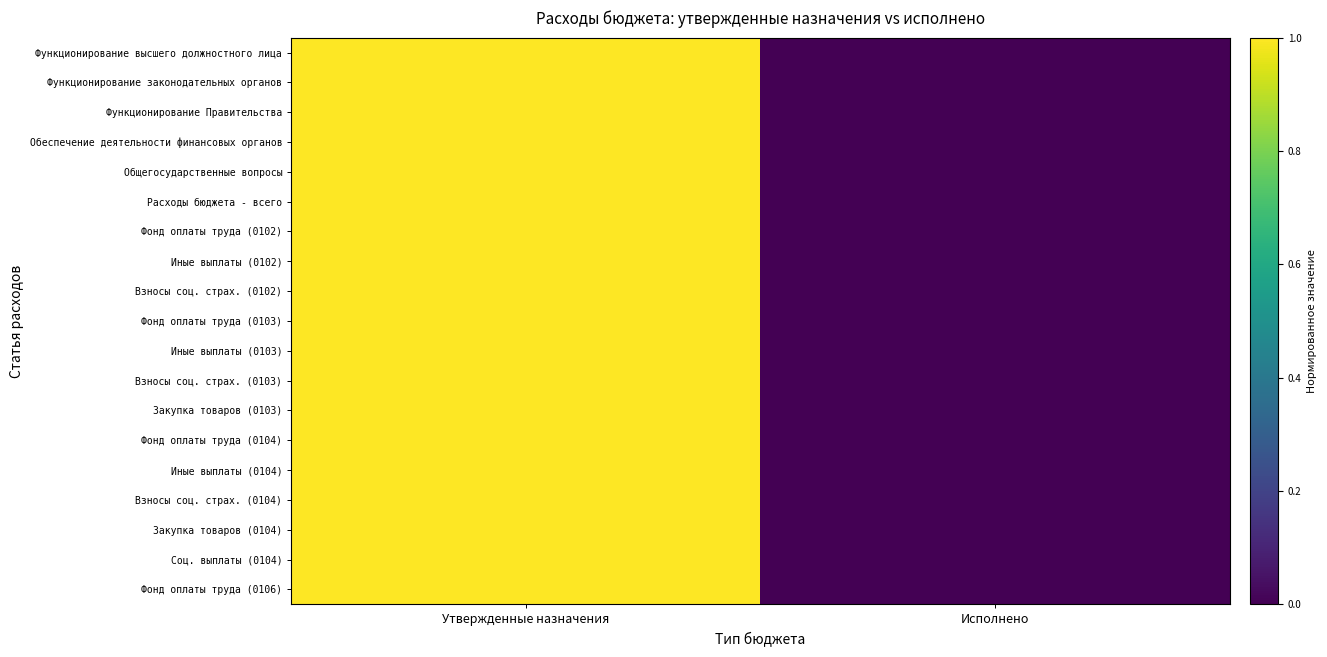

Reading left to right, what are all the values shown in this chart?

Функционирование высшего должностного лица: Утвержденные назначения=1	Исполнено=0
Функционирование законодательных органов: Утвержденные назначения=1	Исполнено=0
Функционирование Правительства: Утвержденные назначения=1	Исполнено=0
Обеспечение деятельности финансовых органов: Утвержденные назначения=1	Исполнено=0
Общегосударственные вопросы: Утвержденные назначения=1	Исполнено=0
Расходы бюджета - всего: Утвержденные назначения=1	Исполнено=0
Фонд оплаты труда (0102): Утвержденные назначения=1	Исполнено=0
Иные выплаты (0102): Утвержденные назначения=1	Исполнено=0
Взносы соц. страх. (0102): Утвержденные назначения=1	Исполнено=0
Фонд оплаты труда (0103): Утвержденные назначения=1	Исполнено=0
Иные выплаты (0103): Утвержденные назначения=1	Исполнено=0
Взносы соц. страх. (0103): Утвержденные назначения=1	Исполнено=0
Закупка товаров (0103): Утвержденные назначения=1	Исполнено=0
Фонд оплаты труда (0104): Утвержденные назначения=1	Исполнено=0
Иные выплаты (0104): Утвержденные назначения=1	Исполнено=0
Взносы соц. страх. (0104): Утвержденные назначения=1	Исполнено=0
Закупка товаров (0104): Утвержденные назначения=1	Исполнено=0
Соц. выплаты (0104): Утвержденные назначения=1	Исполнено=0
Фонд оплаты труда (0106): Утвержденные назначения=1	Исполнено=0